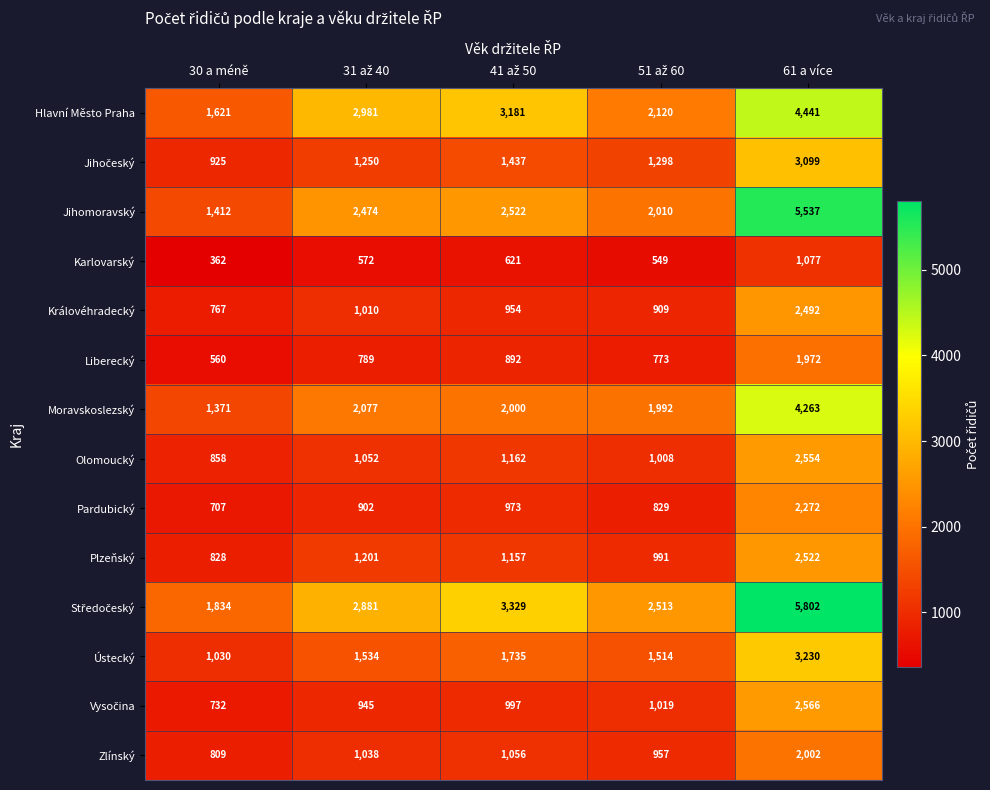

What is the difference between the maximum and minimum values in the Olomoucký series?

1696